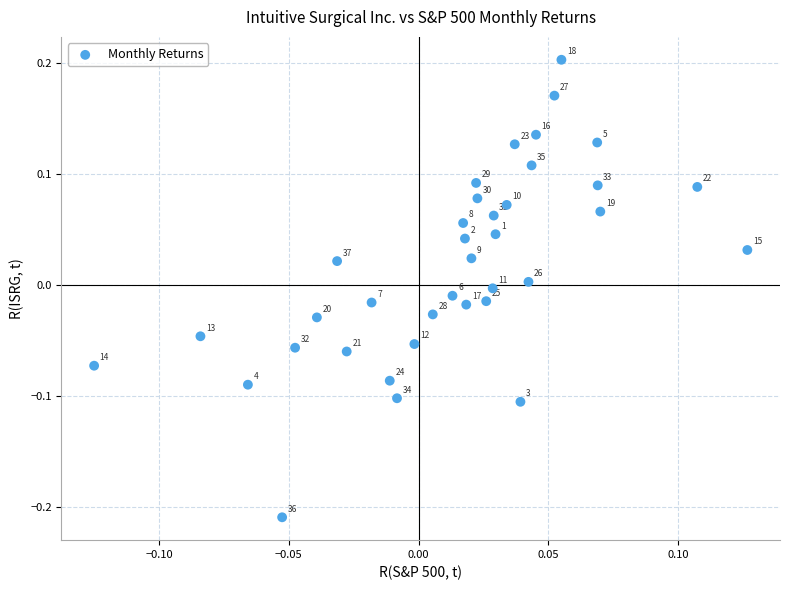

What is the range of X values (max minus min)?

0.3